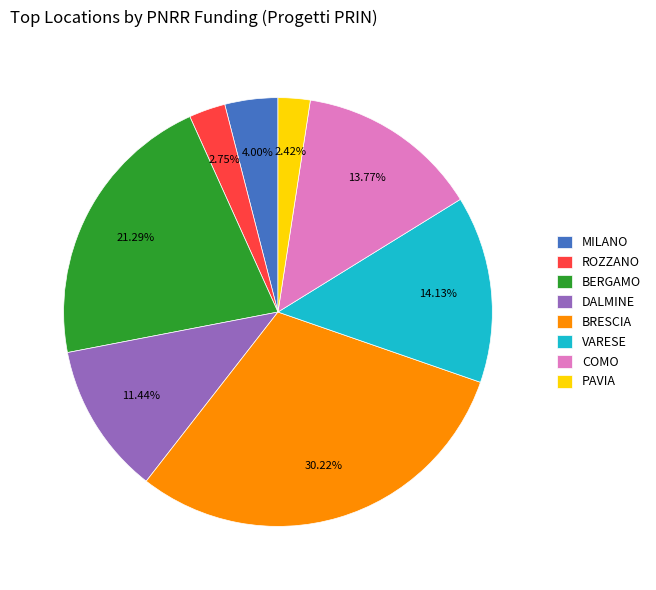

Which slice is the largest?

BRESCIA